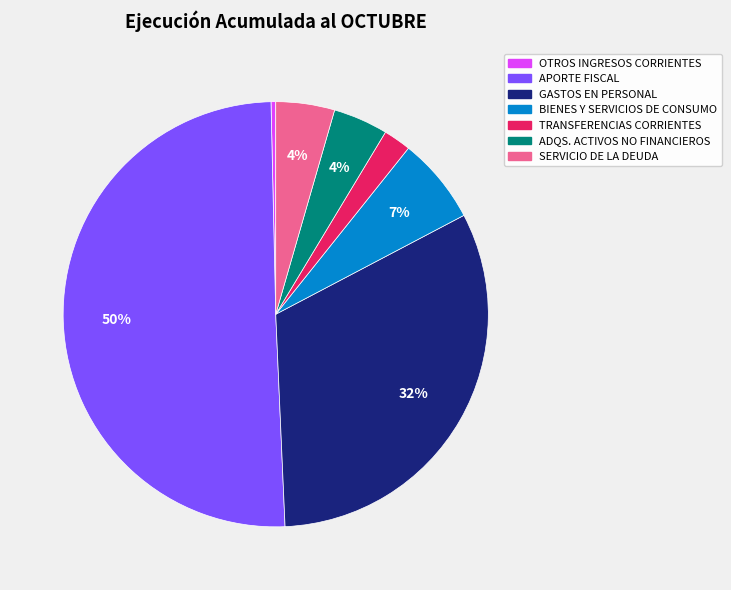

To the nearest percent, what is the average slice percentage?

14%